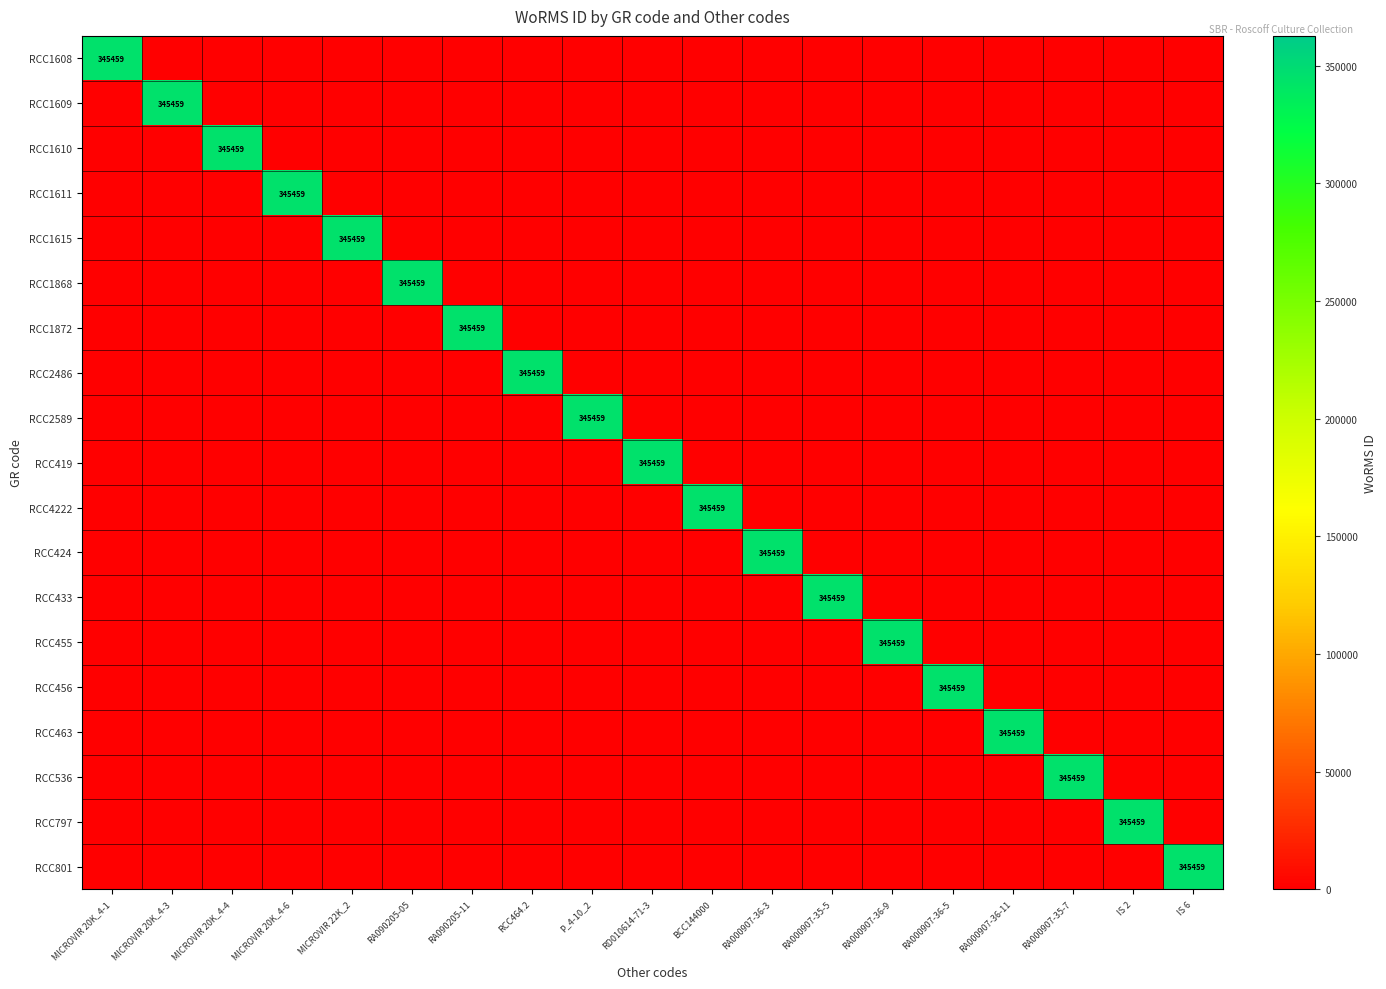

List the series in order of their peak value, lowest first.

RCC1608, RCC1609, RCC1610, RCC1611, RCC1615, RCC1868, RCC1872, RCC2486, RCC2589, RCC419, RCC4222, RCC424, RCC433, RCC455, RCC456, RCC463, RCC536, RCC797, RCC801